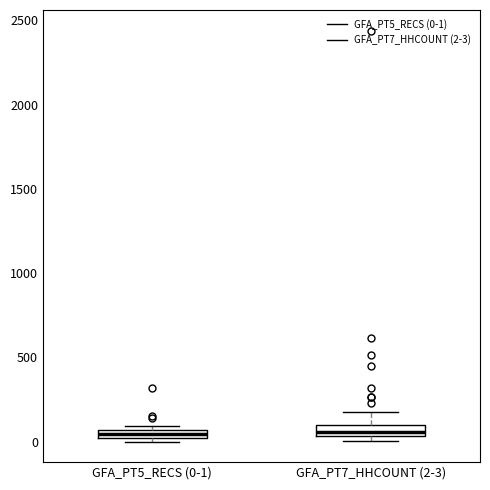

Where does the upper whisker of the box for GFA_PT7_HHCOUNT (2-3) end on the y-axis? The values are not printed on the chart, so give them approximately, as read against the axis.

150